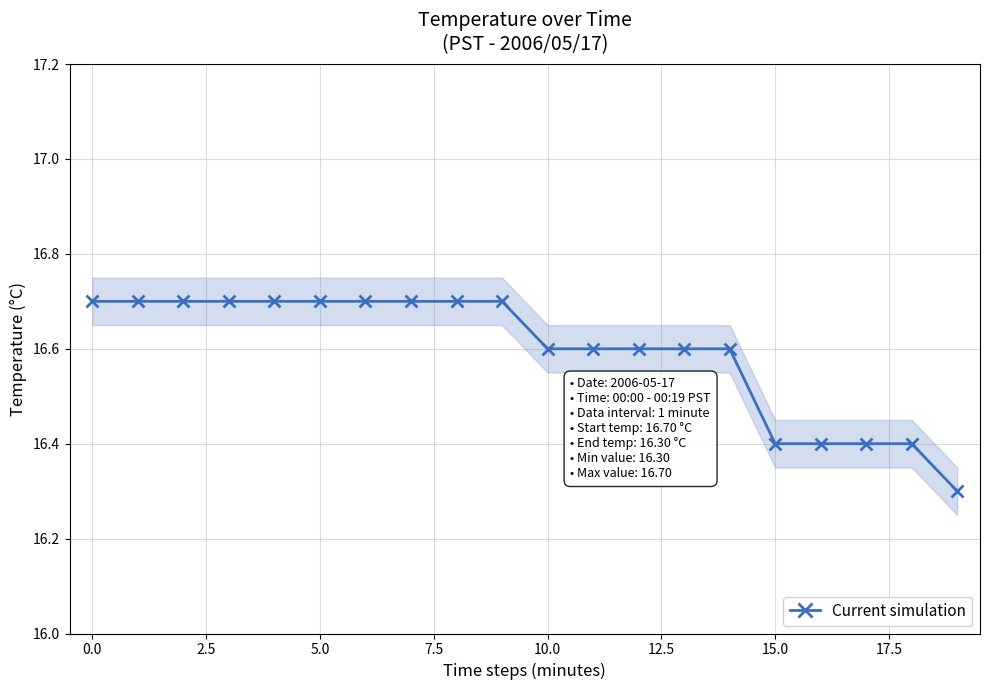

Count the Current simulation values in the range 16 to 17.

20